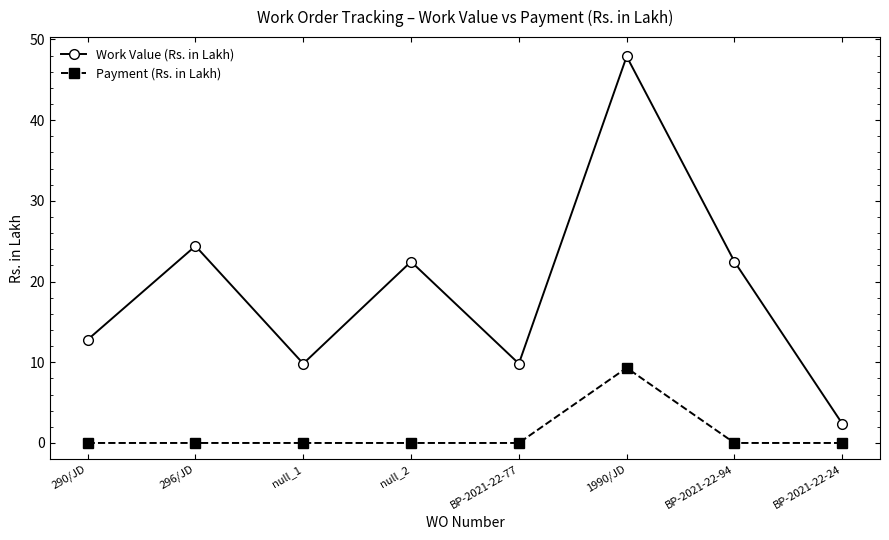

What is the label of the 6th point from the left?

1990/JD